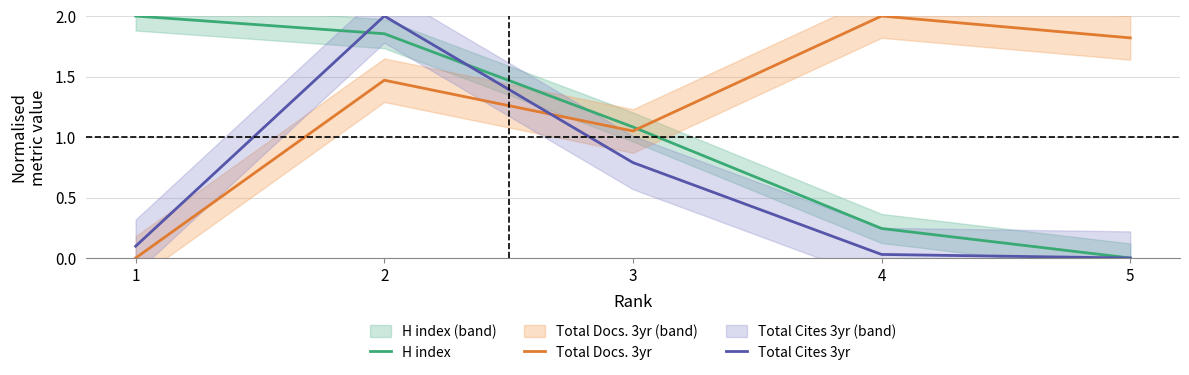

Rank the series by their average value, from lowest to highest.

Total Cites 3yr, H index, Total Docs. 3yr